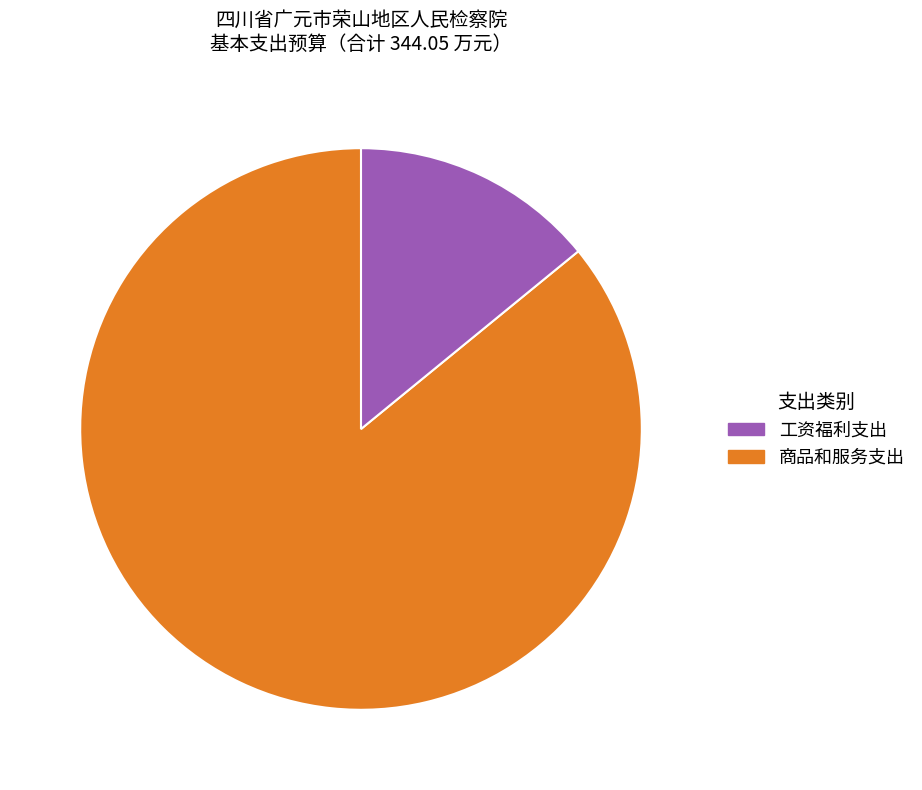

Which has a higher value, 工资福利支出 or 商品和服务支出?

工资福利支出